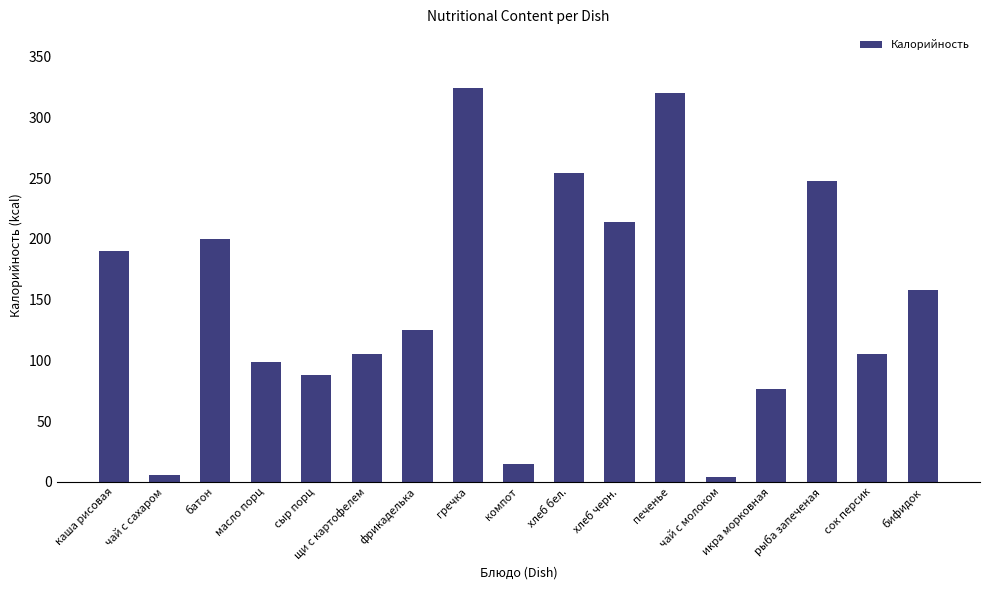

At which label is the value closest to 164?

бифидок